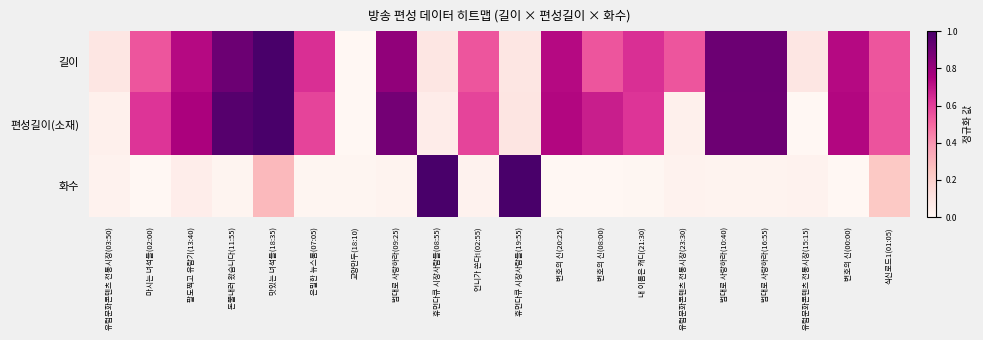

How many series are shown in this chart?

3